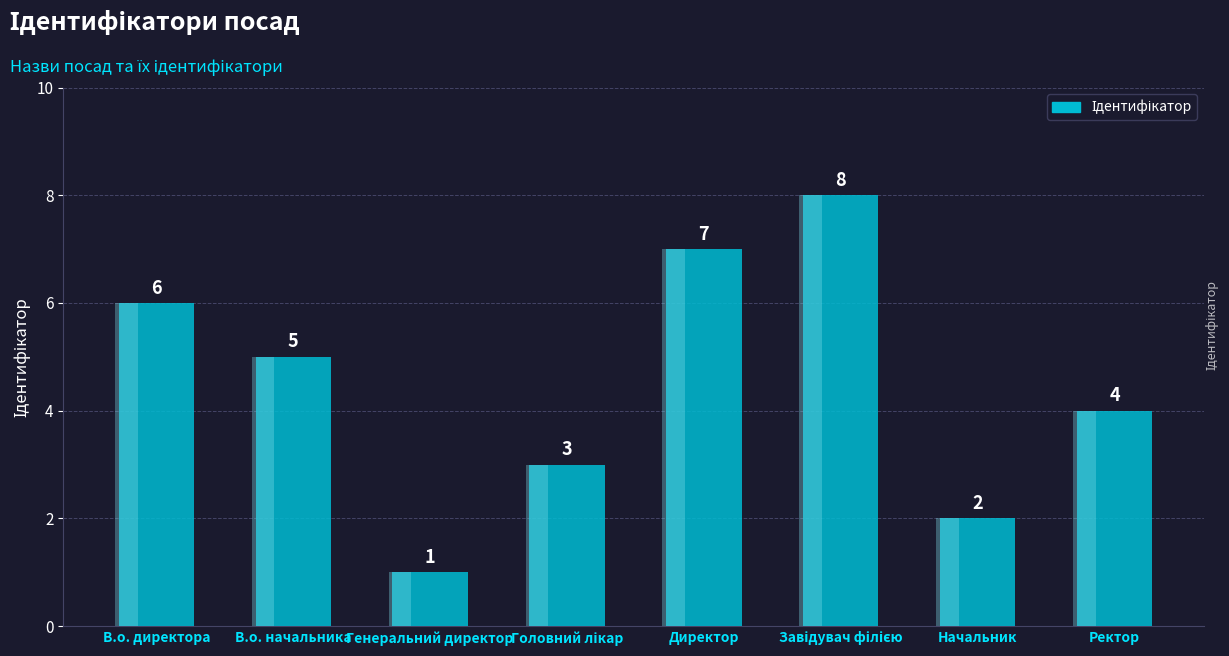

What position from the left is Генеральний директор?

3